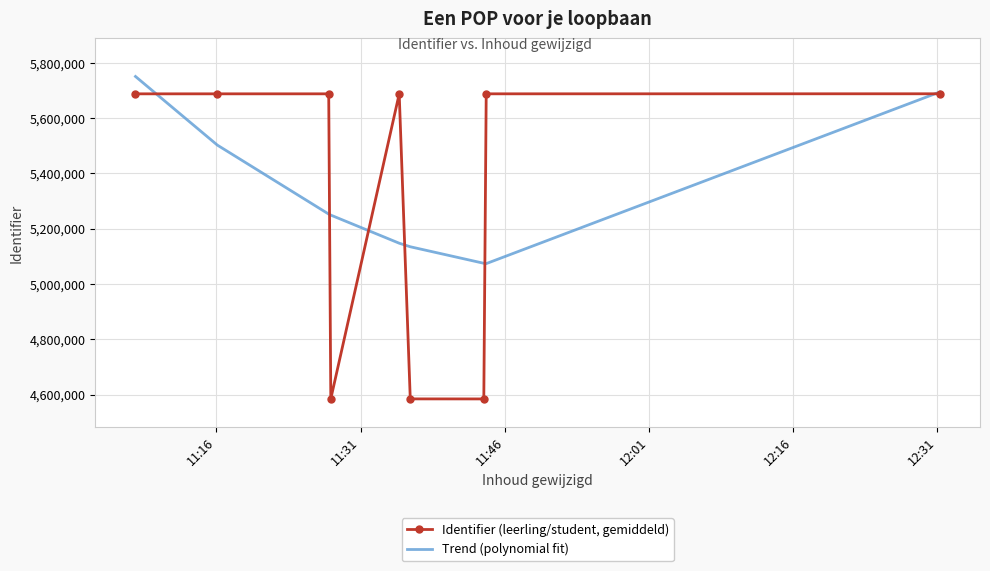

Rank the series by their maximum value, from lowest to highest.

Identifier (leerling/student, gemiddeld), Trend (polynomial fit)